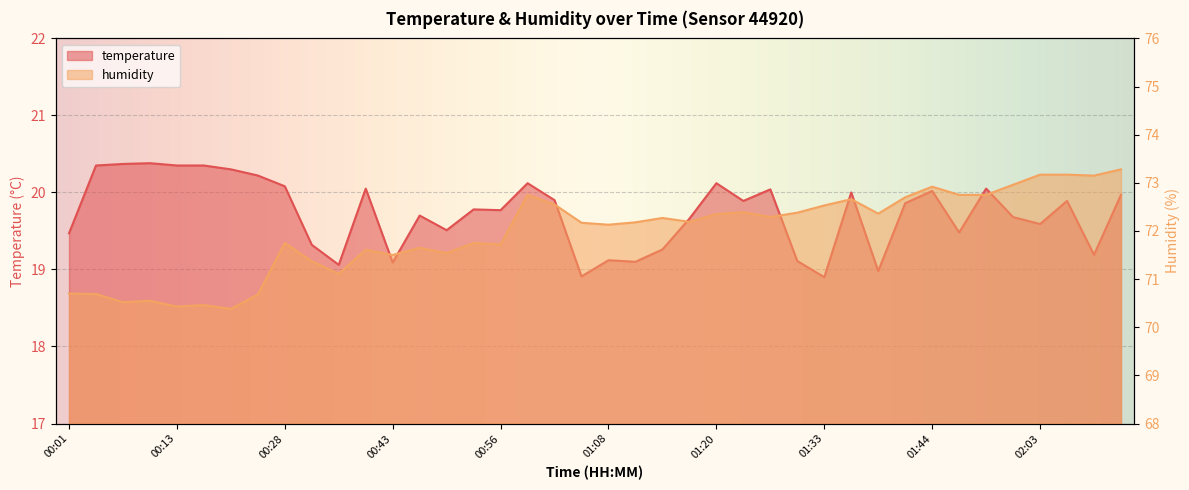

Reading left to right, list all the values displayed in this chart.

temperature: 00:01=19.5	00:04=20.4	00:07=20.4	00:10=20.4	00:13=20.4	00:16=20.4	00:19=20.3	00:25=20.2	00:28=20.1	00:31=19.3	00:34=19.1	00:37=20.1	00:43=19.1	00:47=19.7	00:50=19.5	00:53=19.8	00:56=19.8	00:59=20.1	01:02=19.9	01:05=18.9	01:08=19.1	01:11=19.1	01:14=19.3	01:17=19.7	01:20=20.1	01:23=19.9	01:27=20.0	01:30=19.1	01:33=18.9	01:36=20.0	01:39=19.0	01:41=19.9	01:44=20.0	01:50=19.5	01:53=20.1	02:00=19.7	02:03=19.6	02:06=19.9	02:09=19.2	02:12=20.0
humidity: 00:01=70.7	00:04=70.7	00:07=70.5	00:10=70.5	00:13=70.4	00:16=70.5	00:19=70.4	00:25=70.7	00:28=71.8	00:31=71.4	00:34=71.1	00:37=71.6	00:43=71.5	00:47=71.7	00:50=71.5	00:53=71.8	00:56=71.7	00:59=72.8	01:02=72.5	01:05=72.2	01:08=72.1	01:11=72.2	01:14=72.3	01:17=72.2	01:20=72.3	01:23=72.4	01:27=72.3	01:30=72.4	01:33=72.5	01:36=72.7	01:39=72.4	01:41=72.7	01:44=72.9	01:50=72.8	01:53=72.8	02:00=73.0	02:03=73.2	02:06=73.2	02:09=73.2	02:12=73.3